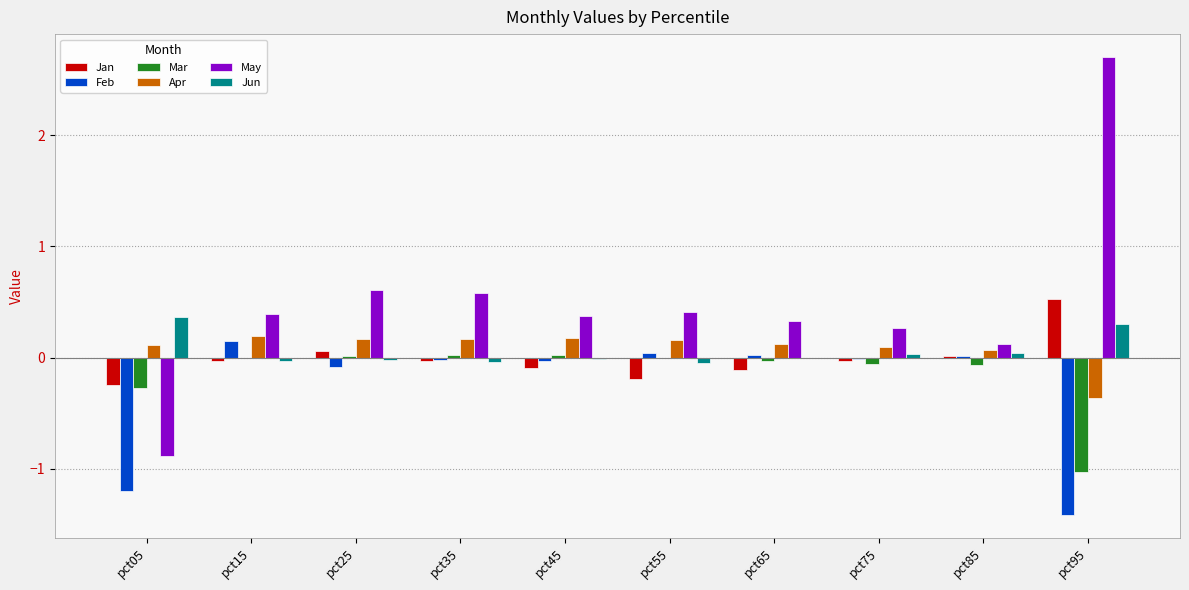

Between pct45 and pct95, which series saw the biggest shift?

May